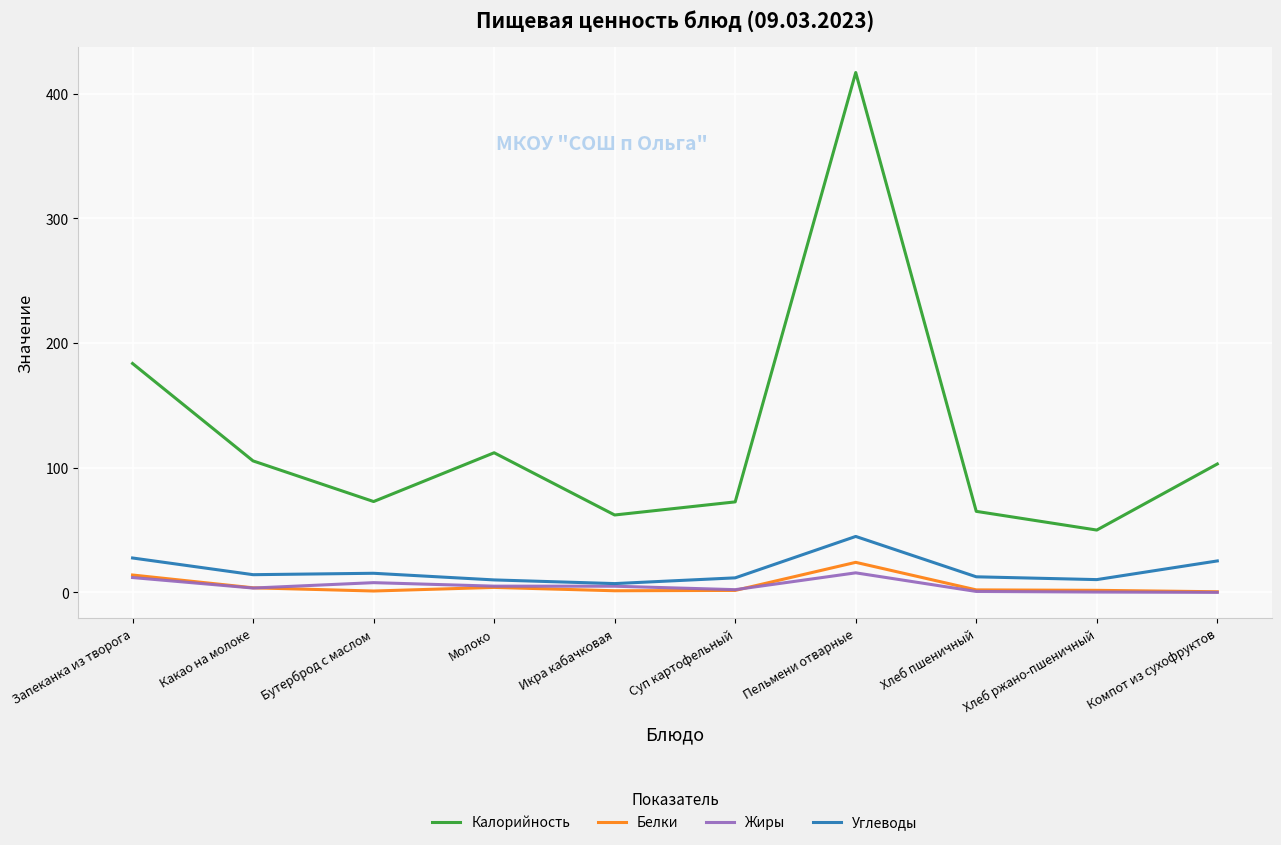

What is the maximum value shown in the chart?

417.0